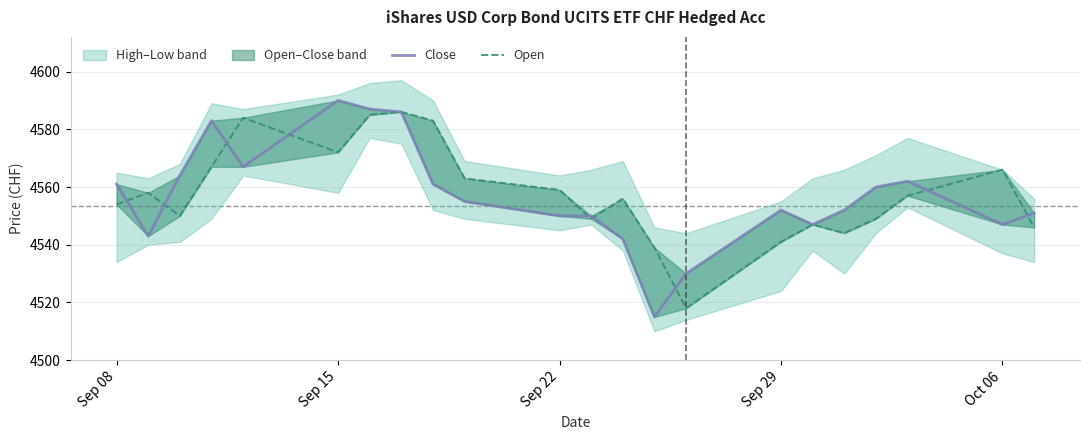

True or false: Open and Close cross at least once.

True